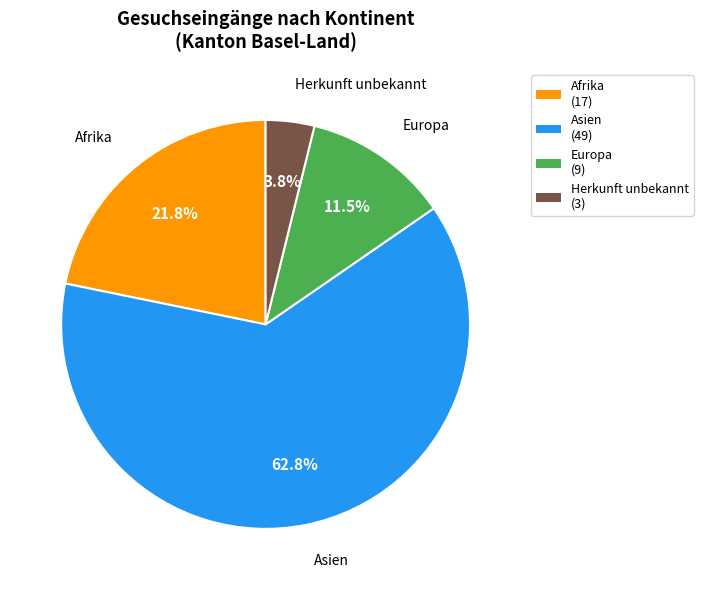

What is the largest slice in the pie chart?

Asien